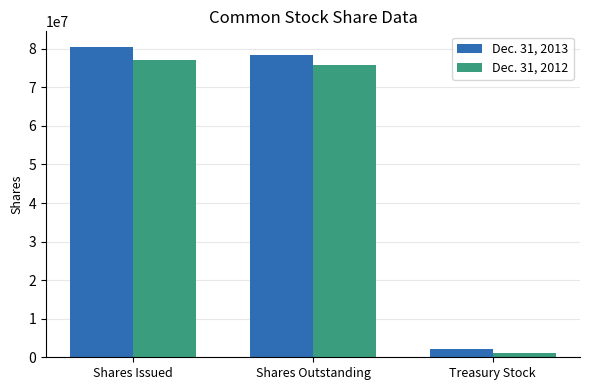

What is the smallest value displayed?

1186310